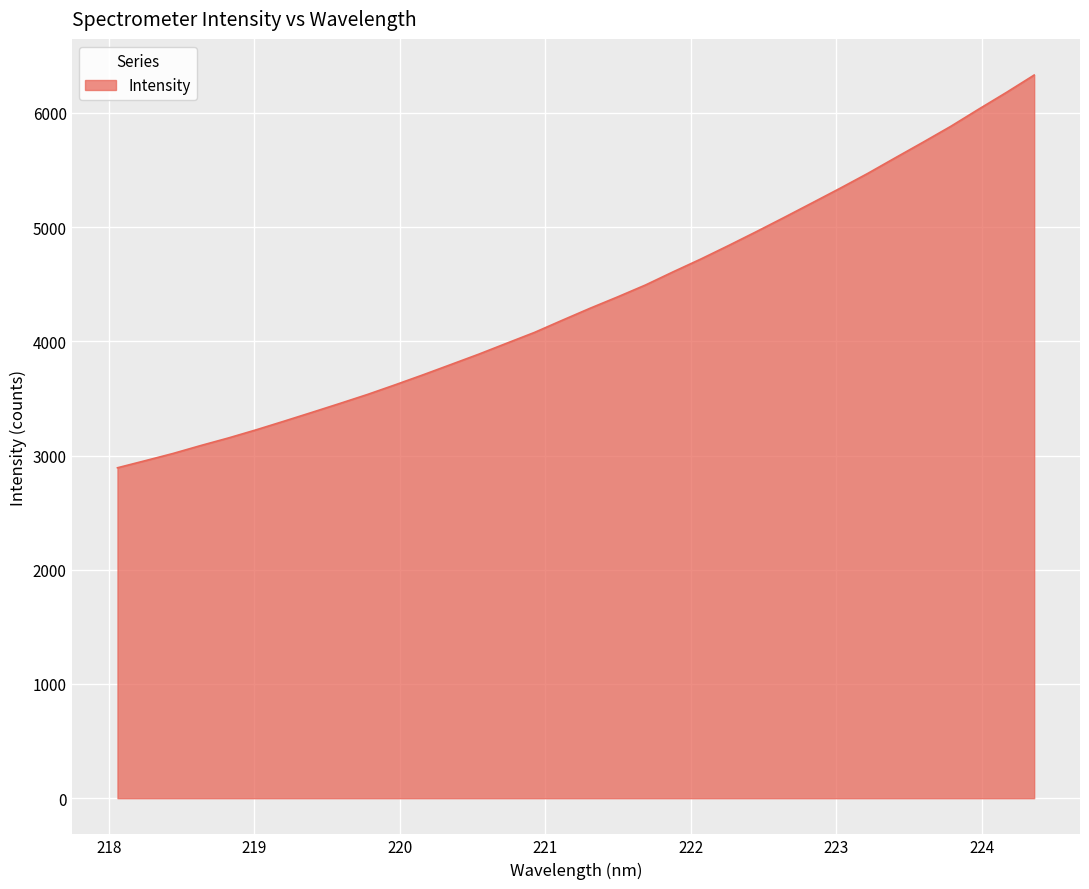

What is the minimum value shown in the chart?

2893.0